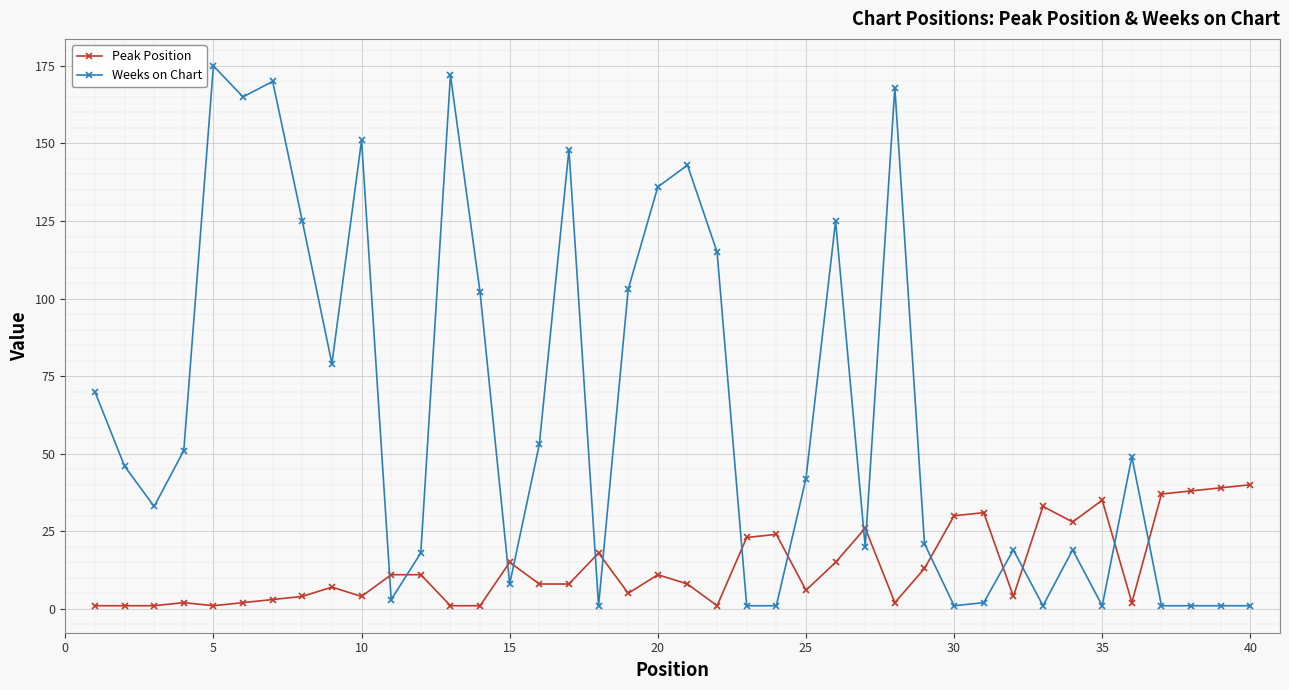

Reading left to right, list all the values displayed in this chart.

Peak Position: 1	1	1	2	1	2	3	4	7	4	11	11	1	1	15	8	8	18	5	11	8	1	23	24	6	15	26	2	13	30	31	4	33	28	35	2	37	38	39	40
Weeks on Chart: 70	46	33	51	175	165	170	125	79	151	3	18	172	102	8	53	148	1	103	136	143	115	1	1	42	125	20	168	21	1	2	19	1	19	1	49	1	1	1	1